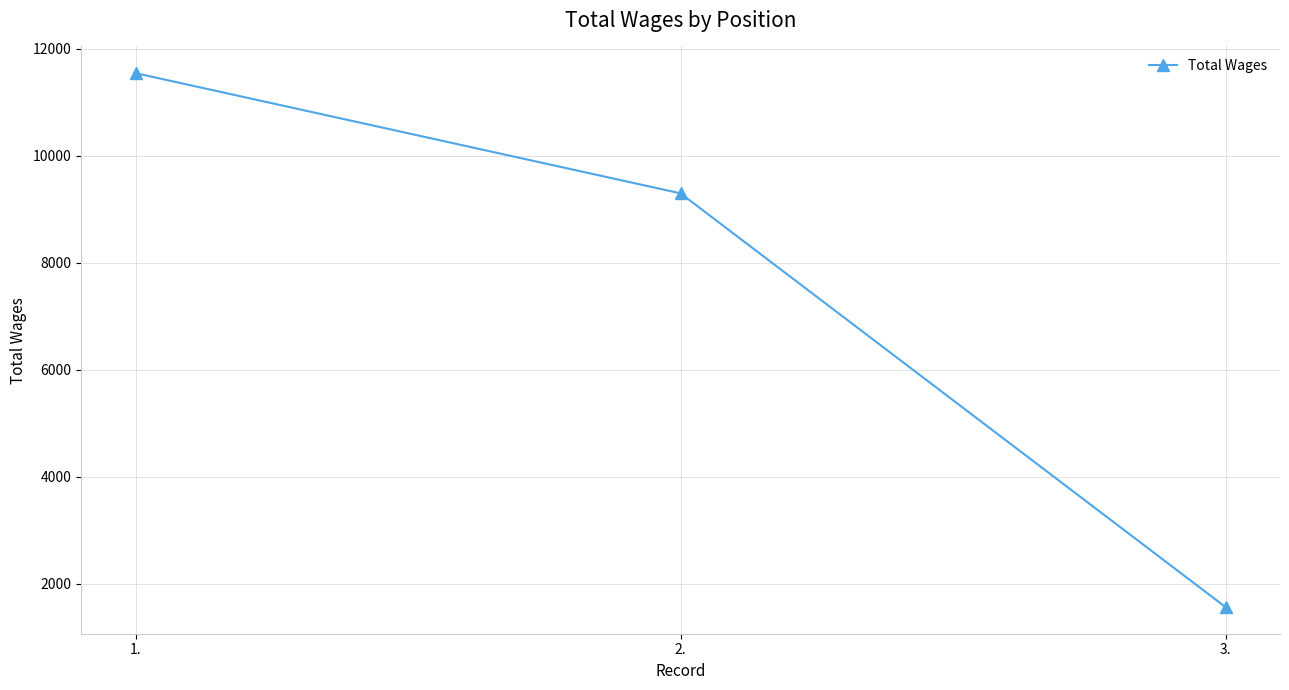

Does the chart display data point markers on the line(s)?

Yes